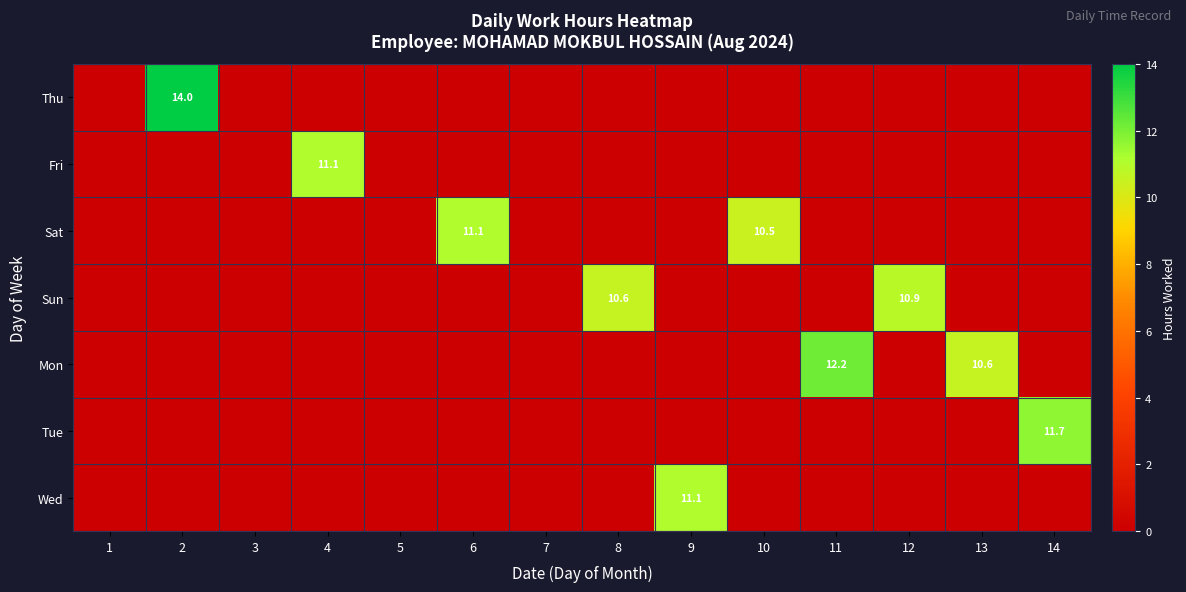

The value of Wed at 10 is 0.0. True or false?

True